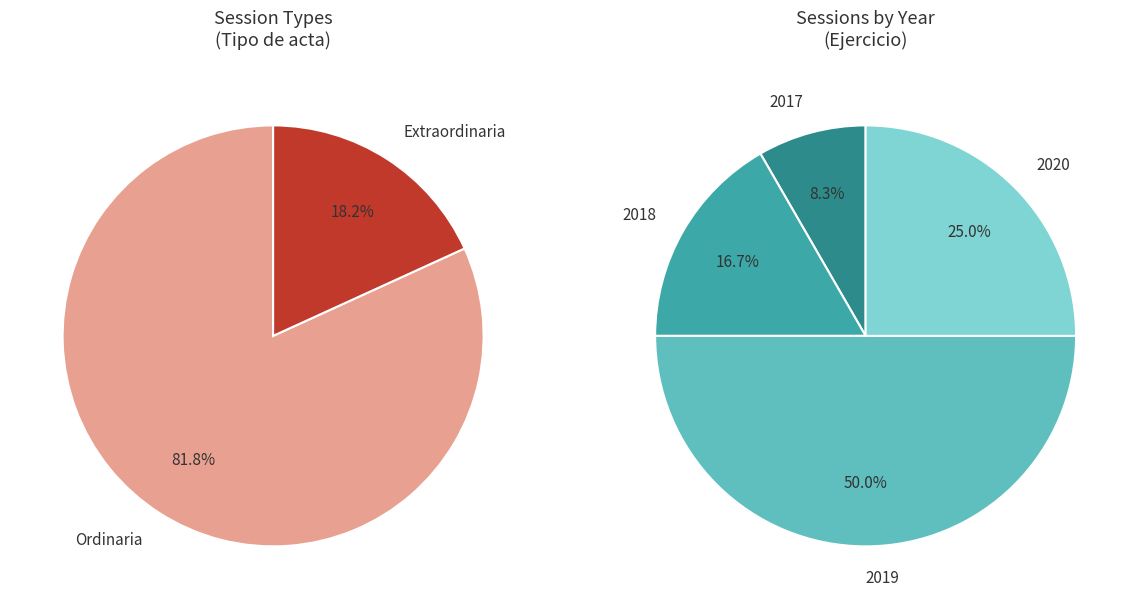

Count the number of slices in the pie.

2